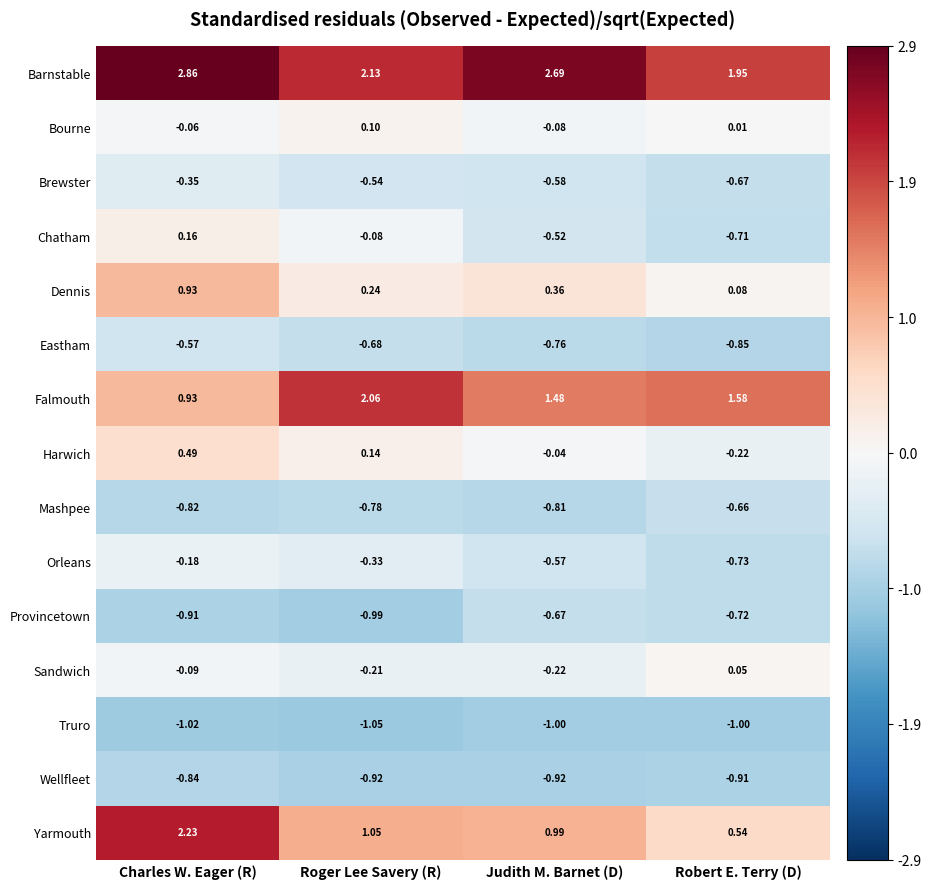

Is the value of Mashpee at Roger Lee Savery (R) greater than the value of Chatham at Charles W. Eager (R)?

No